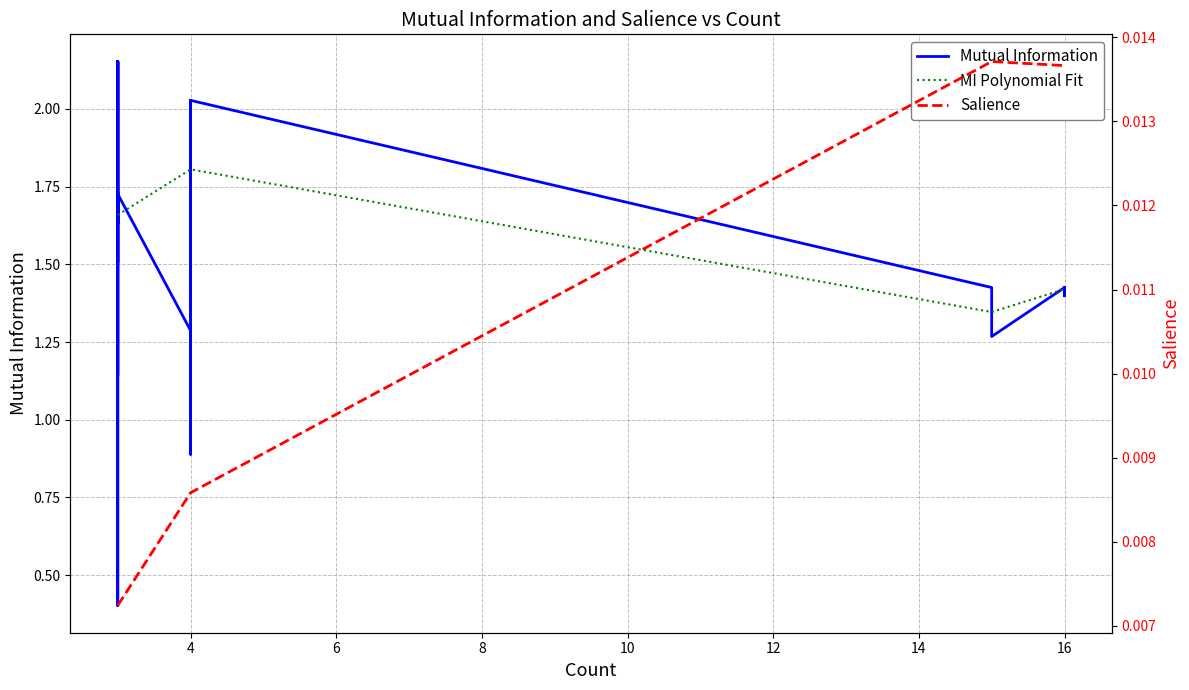

True or false: MI Polynomial Fit has more than 1 interior local peaks.

False